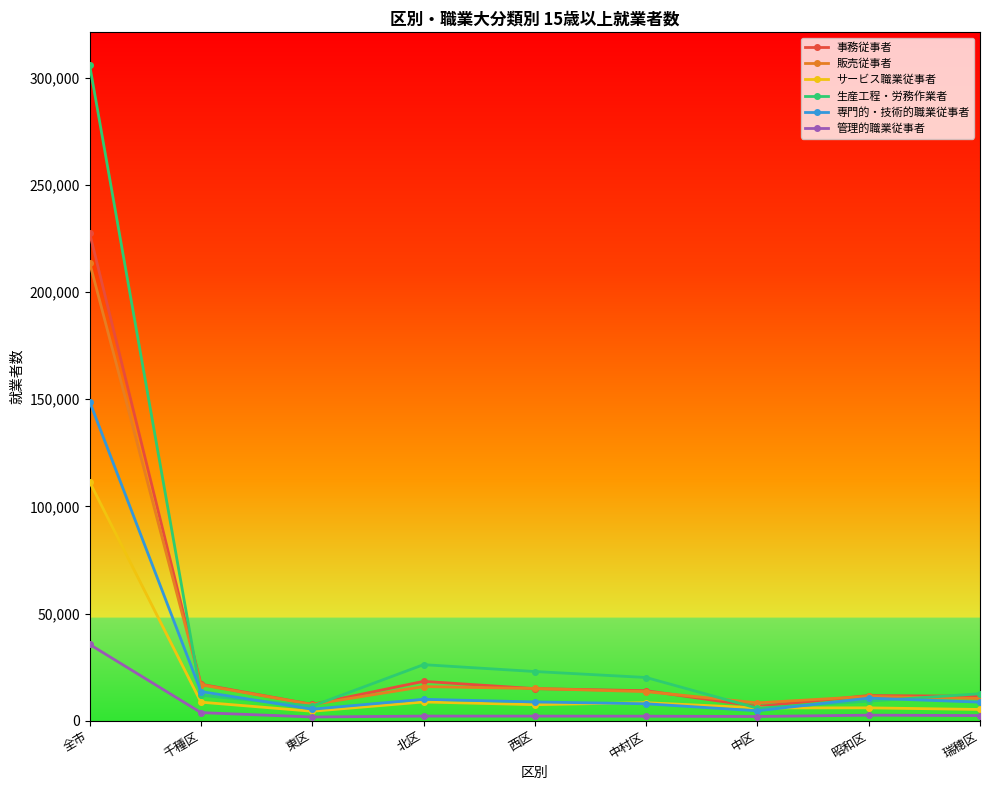

True or false: サービス職業従事者 has more than 0 interior local peaks.

True